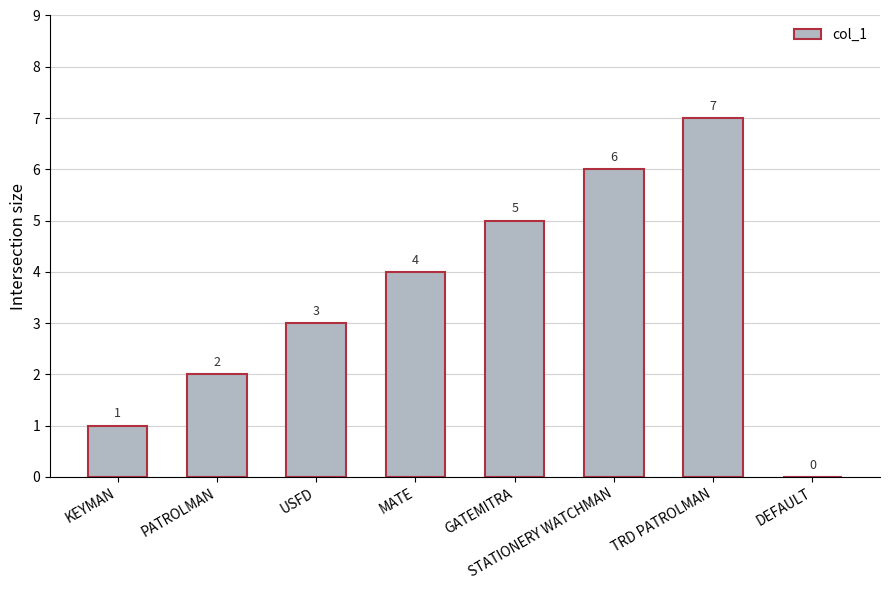

What is the difference between the values at GATEMITRA and KEYMAN?

4